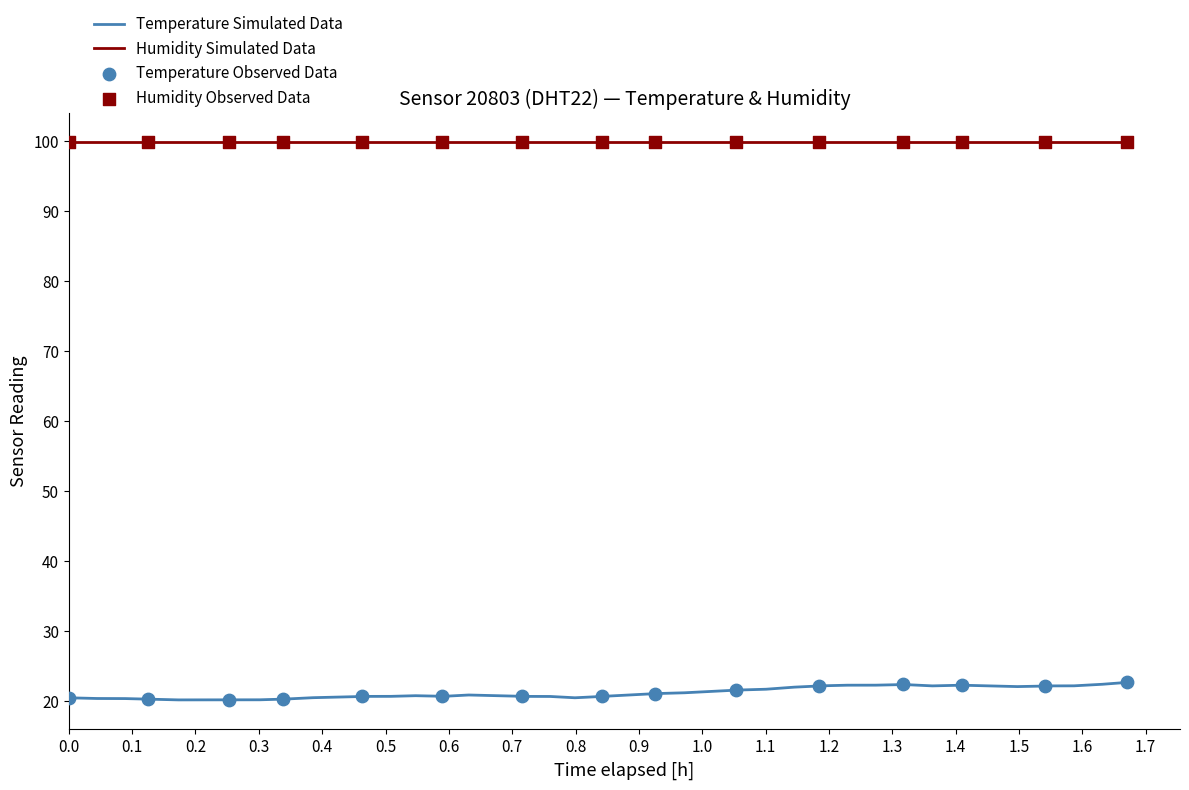

At how many categories does at least one series exceed 44?

40